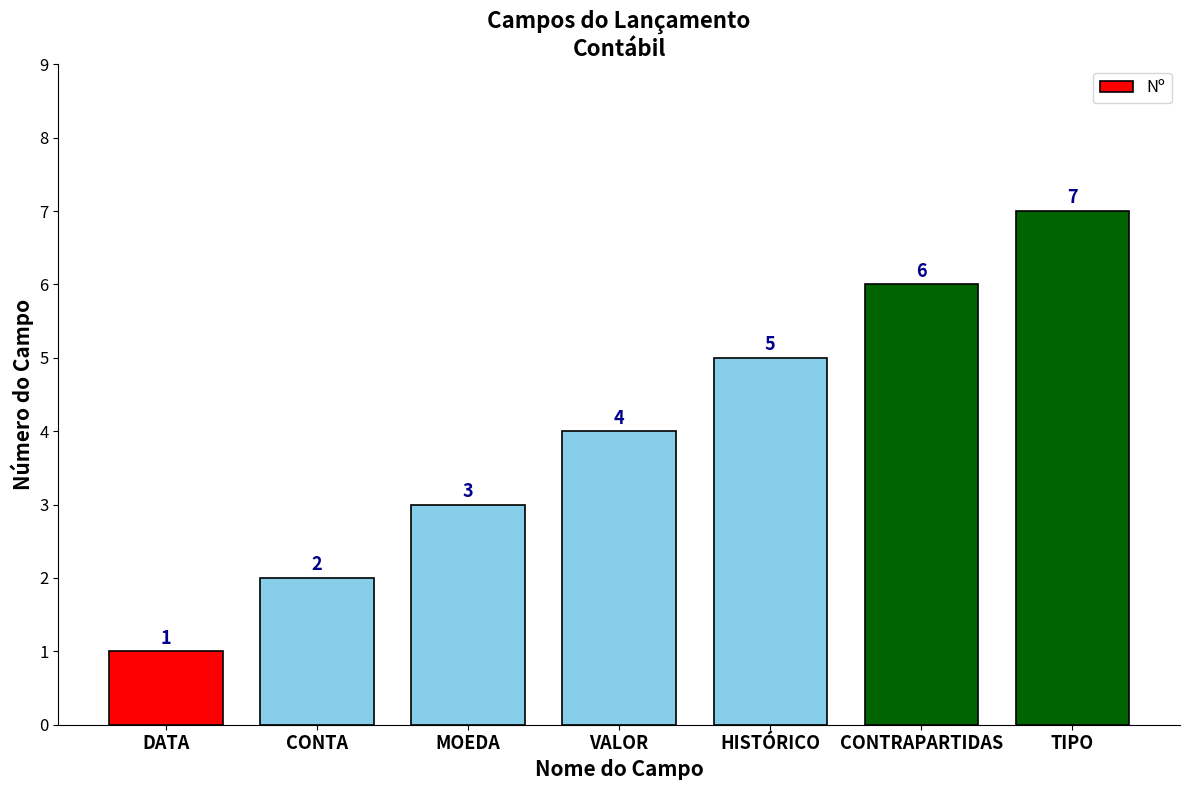

List the labels in order of value, largest first.

TIPO, CONTRAPARTIDAS, HISTÓRICO, VALOR, MOEDA, CONTA, DATA